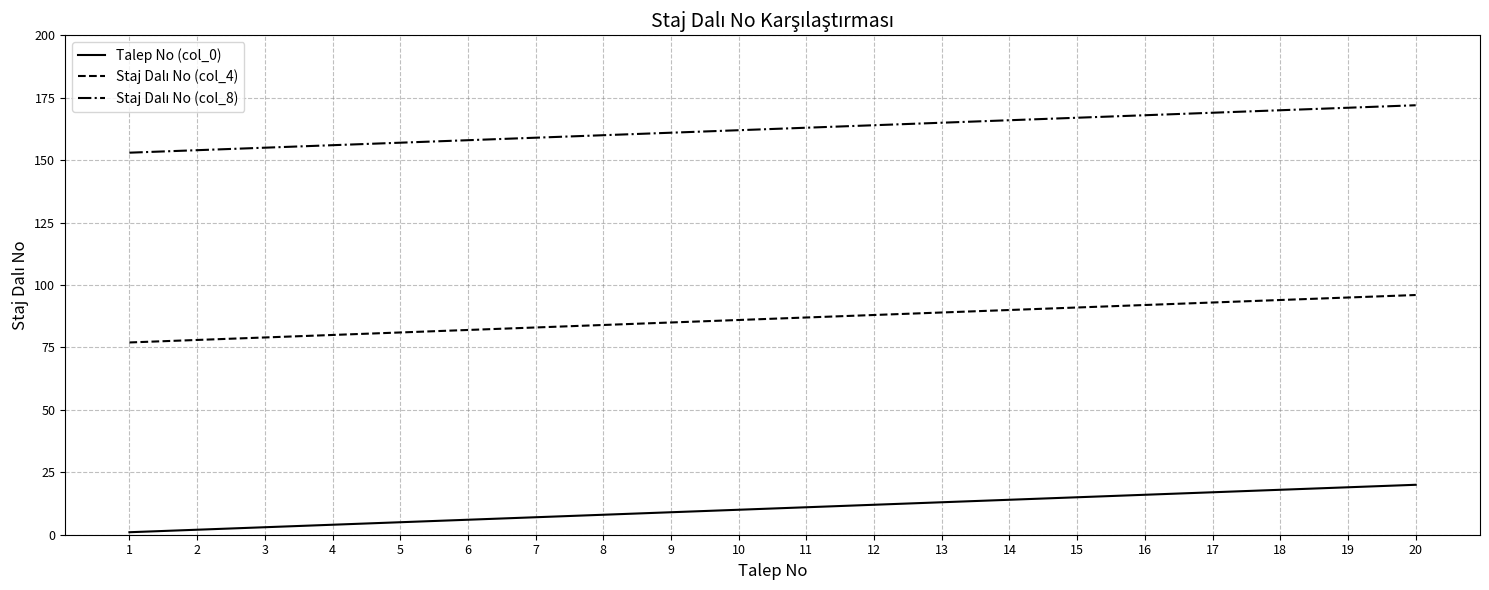

Is this an area chart (filled region under the line)?

No